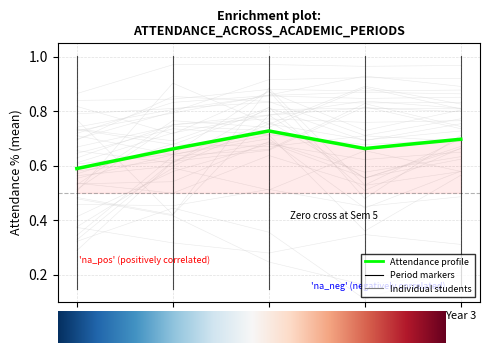

What is the minimum value shown in the chart?

0.1